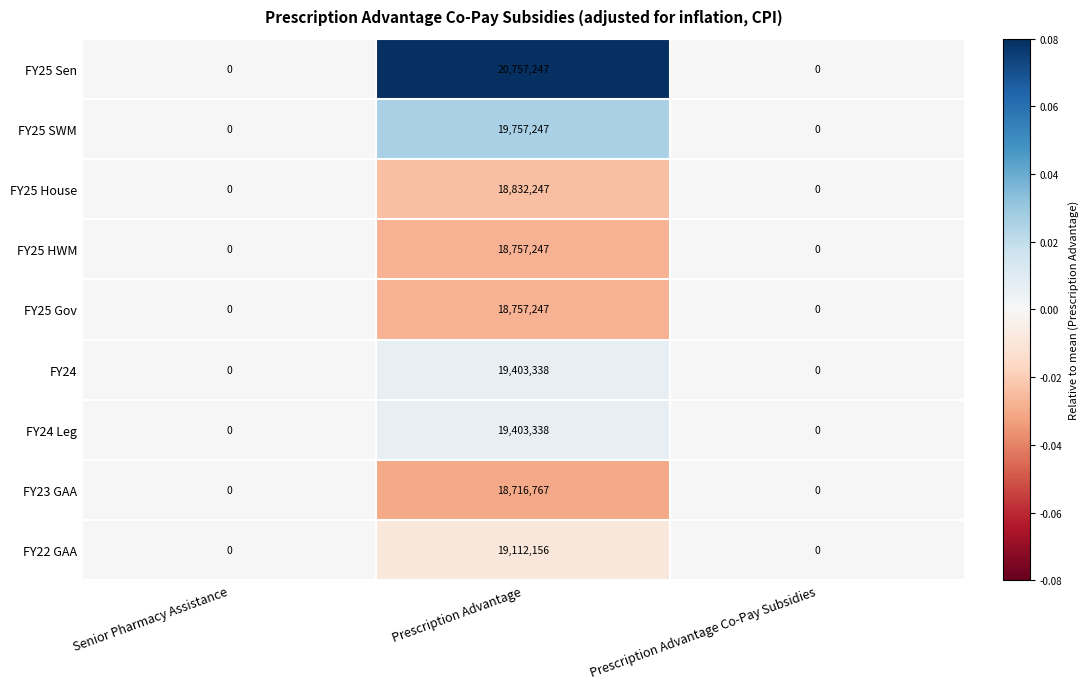

Between Senior Pharmacy Assistance and Prescription Advantage, which series saw the biggest shift?

FY25 Sen